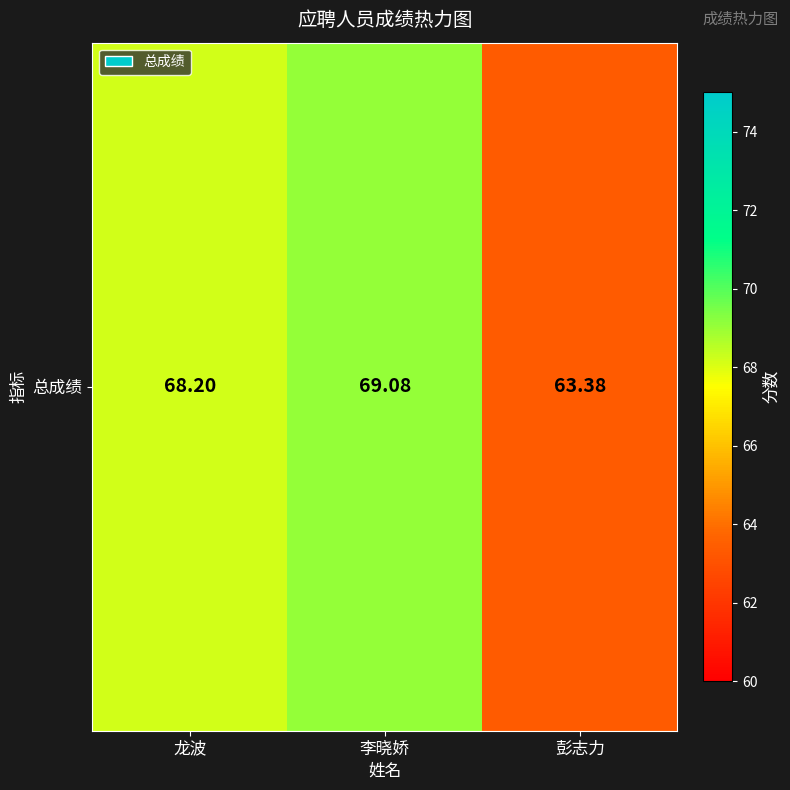

Reading left to right, what are all the values shown in this chart?

68.2	69.1	63.4